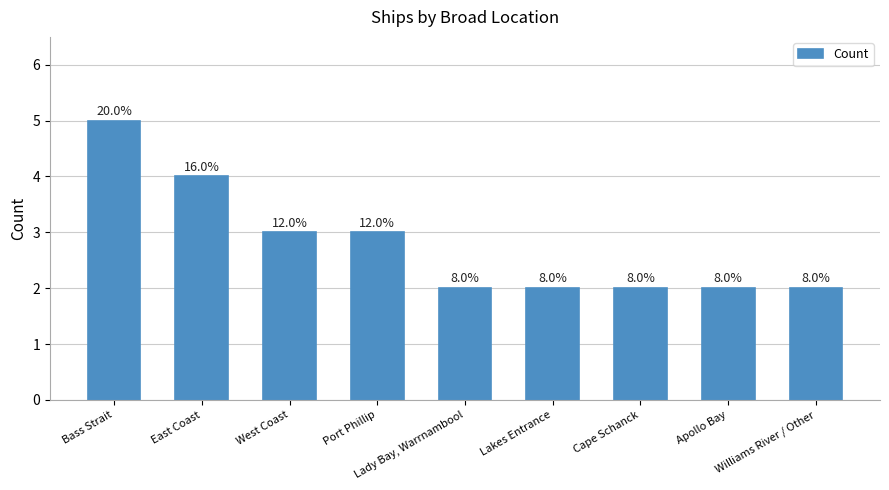

Are the bars horizontal?

No